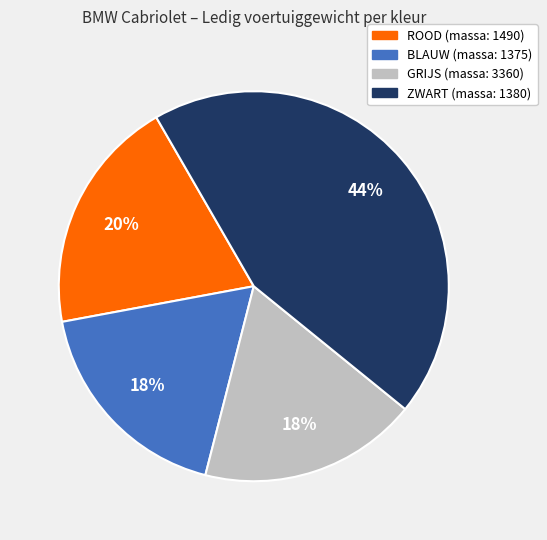

To the nearest percent, what is the difference between the largest and smallest slice percentages?

26%